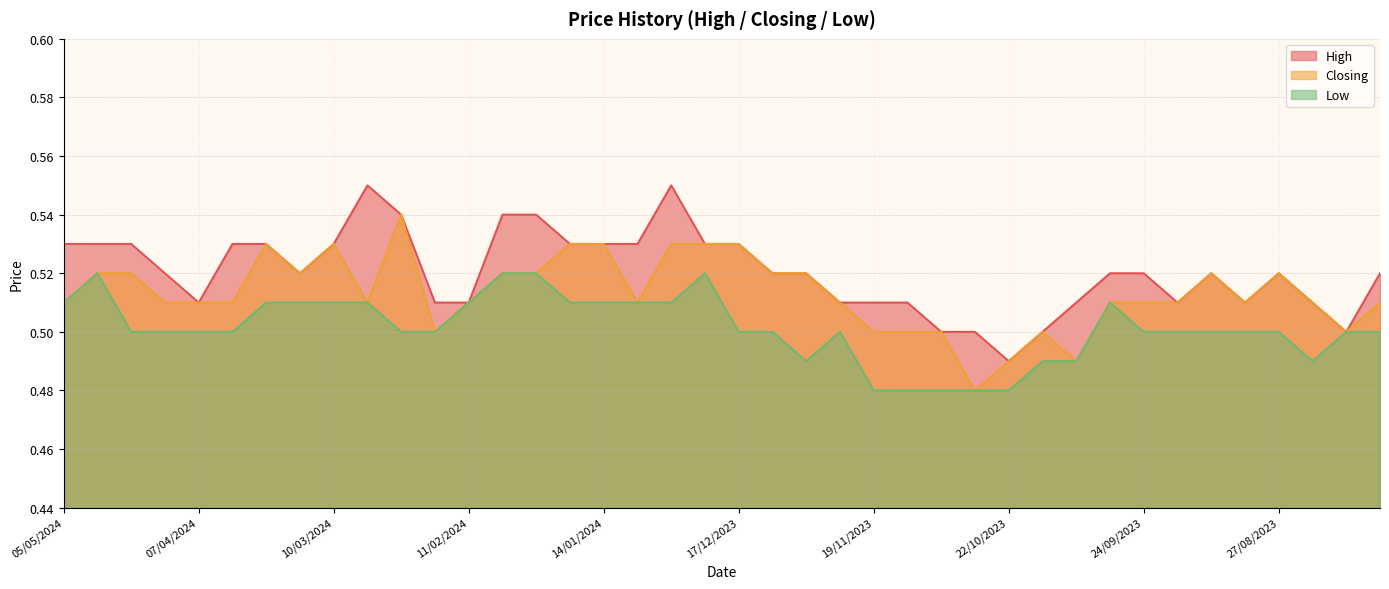

At which label does High reach its peak?

03/03/2024